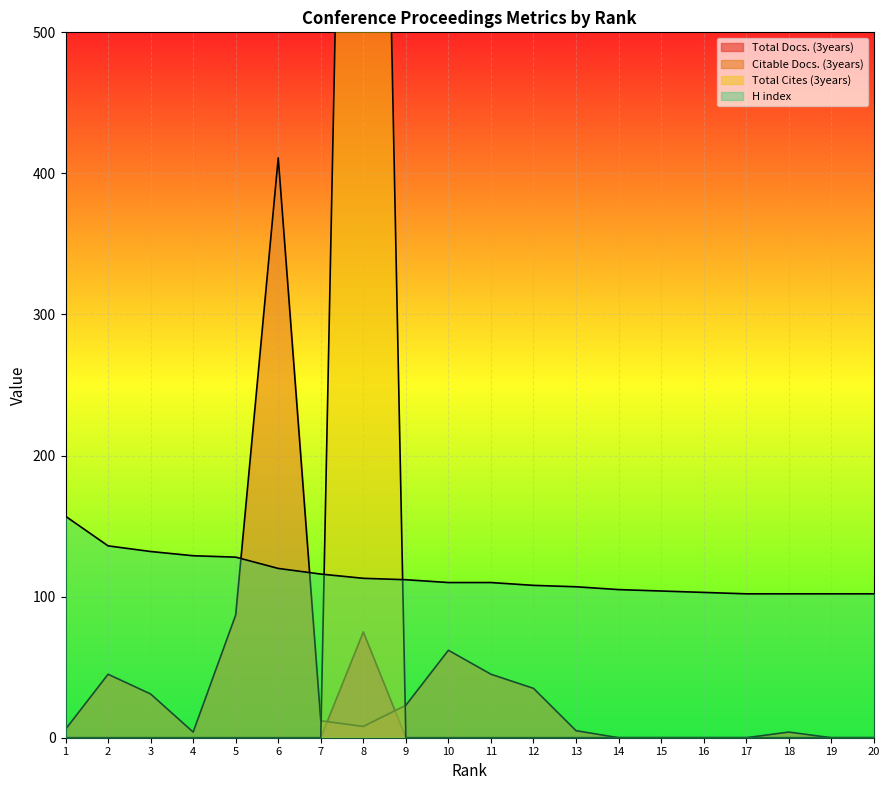

Read the Citable Docs. (3years) value at 7.

12